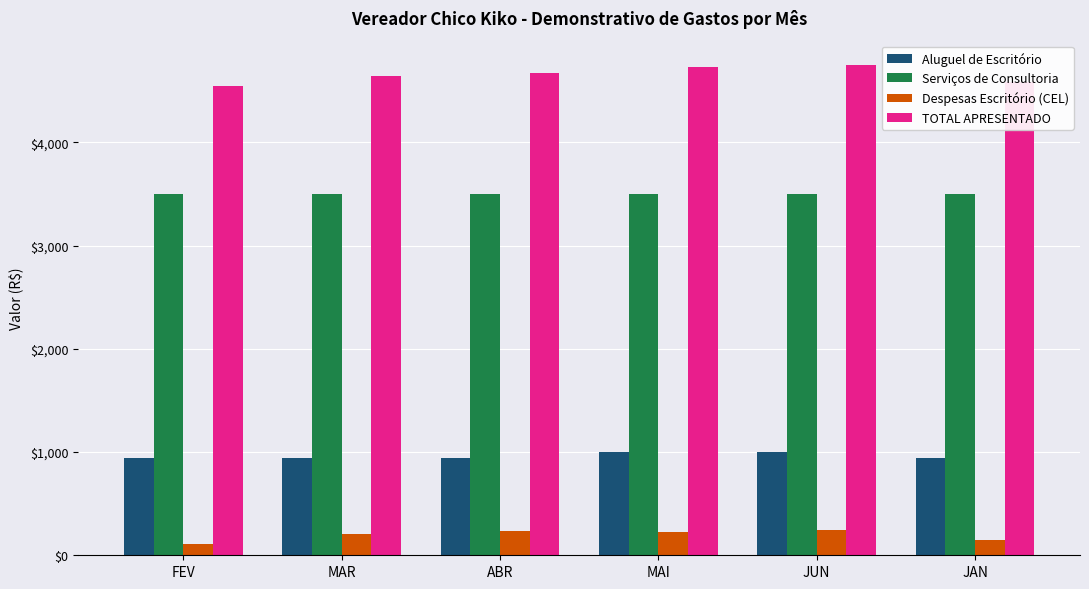

Which series has the largest range (max minus min)?

TOTAL APRESENTADO